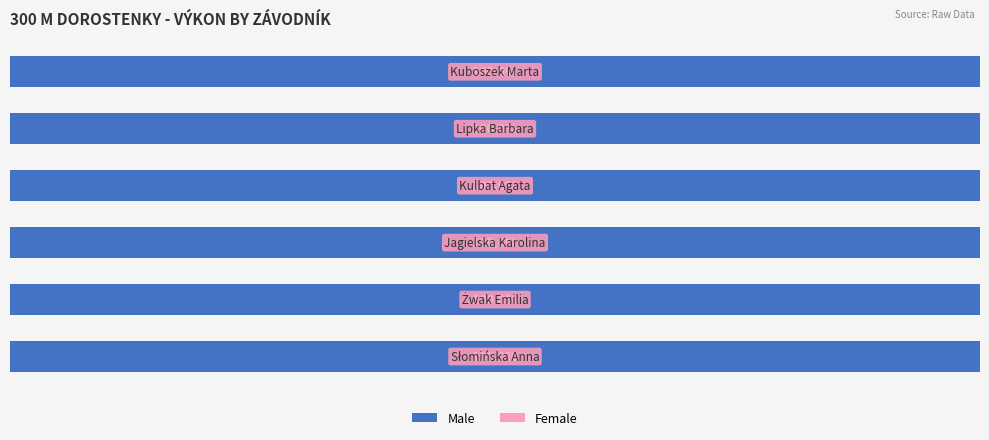

True or false: Male has a value of 47.4 at Lipka Barbara.

True